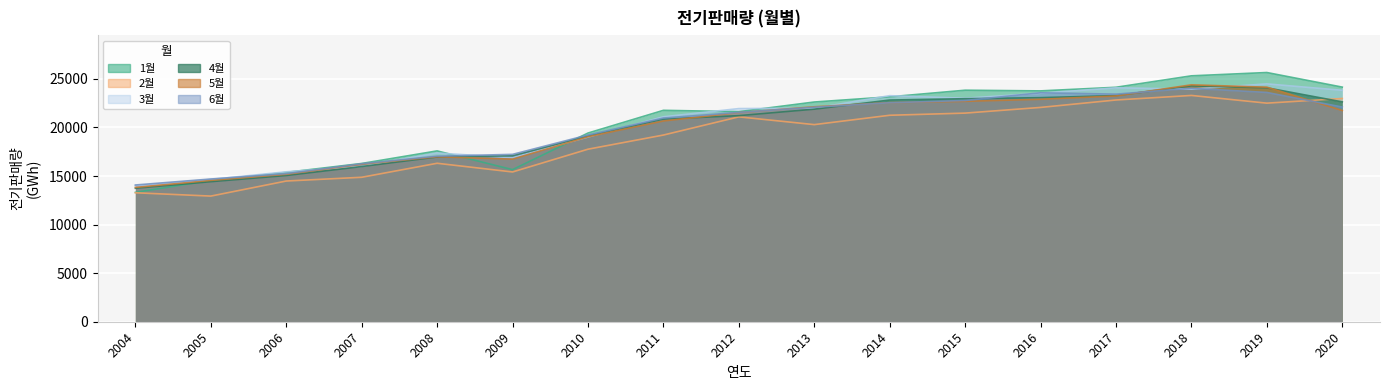

Reading left to right, list all the values displayed in this chart.

col_1: 13320.0	14554.0	15379.0	16295.0	17589.0	15661.0	19427.0	21767.0	21630.0	22623.0	23159.0	23838.0	23769.0	24140.7	25319.2	25660.0	24157.0
col_2: 13279.0	12937.0	14488.0	14874.0	16316.0	15421.0	17765.0	19223.0	21096.0	20296.0	21259.0	21481.0	22067.0	22832.2	23299.8	22506.3	22987.5
col_3: 14003.0	14650.0	15436.0	16003.0	17374.0	16888.0	19020.0	21103.0	21947.0	21983.0	23277.0	23011.0	23527.0	24083.7	23951.3	24489.7	23829.3
col_4: 13742.0	14421.0	15055.0	15980.0	16964.0	17086.0	19124.0	20868.0	21220.0	21887.0	22826.0	22964.0	23072.0	23287.4	24286.9	24087.2	22635.6
col_5: 13830.0	14554.0	15182.0	16219.0	16985.0	16740.0	19047.0	20669.0	21534.0	22133.0	22560.0	22694.0	22904.0	23244.5	24393.9	24151.6	21749.0
col_6: 14080.0	14695.0	15250.0	16267.0	17048.0	17232.0	19227.0	20973.0	21552.0	22087.0	22547.0	22781.0	23572.0	23434.1	24035.1	23606.9	22103.0